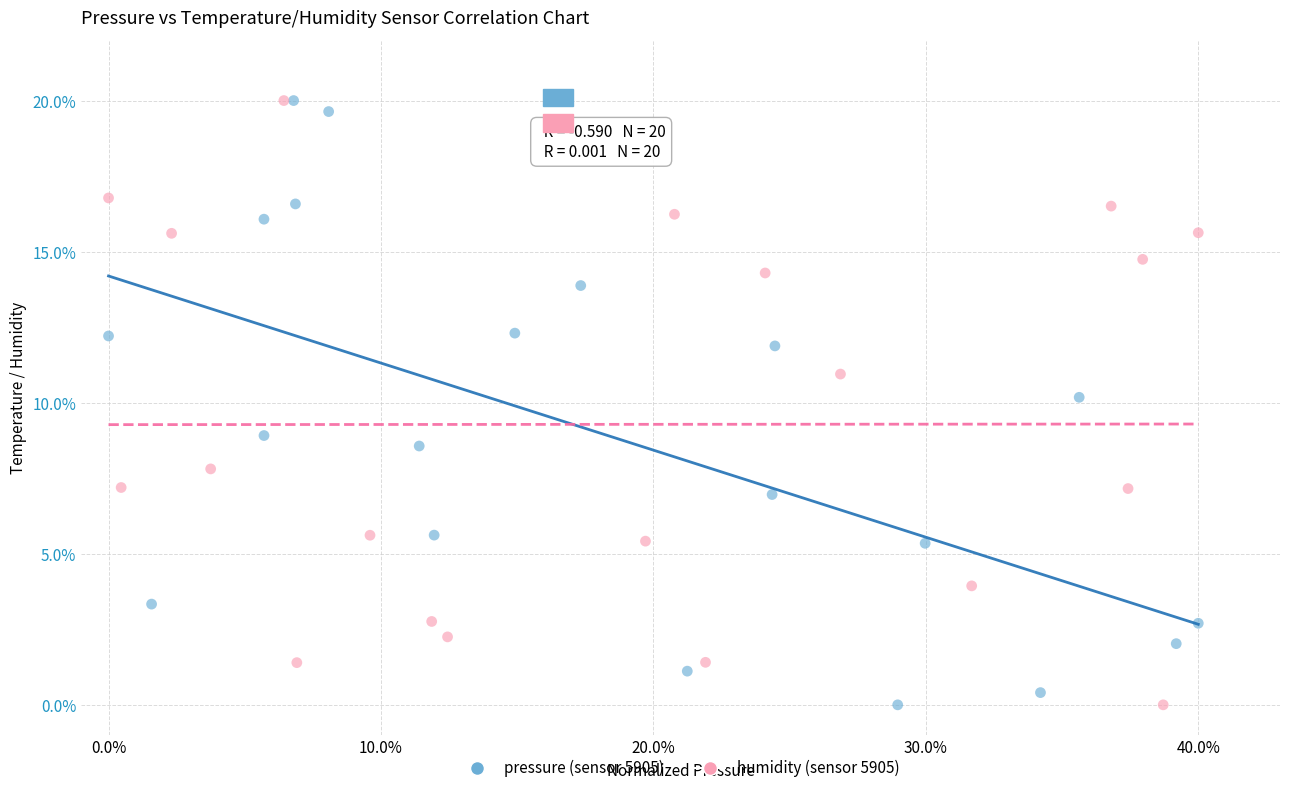

What are all the series names shown in the legend?

pressure (sensor 5905), humidity (sensor 5905)